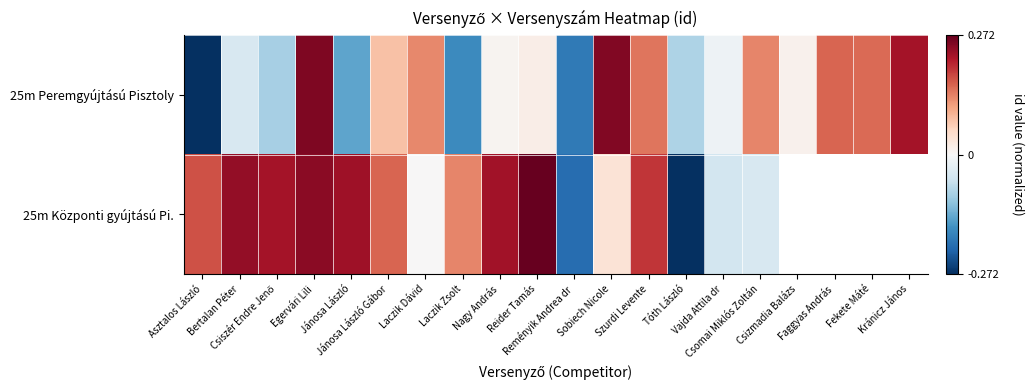

Which series changed the most between Sobiech Nicole and Vajda Attila dr?

25m Peremgyújtású Pisztoly